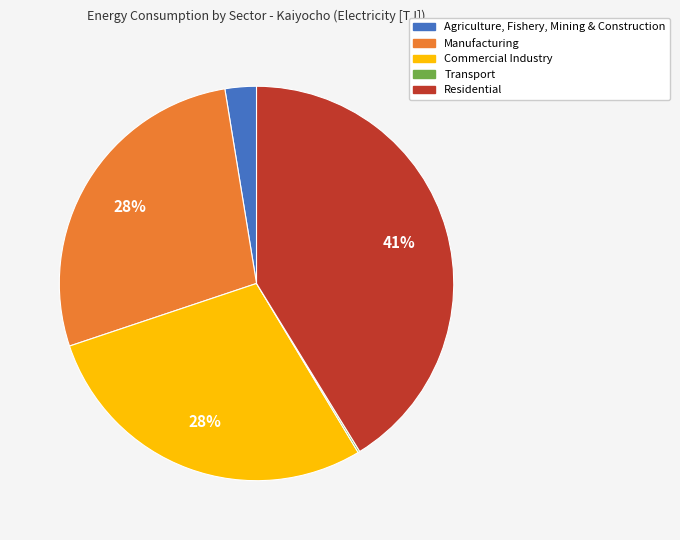

Is there a majority slice in this chart?

No